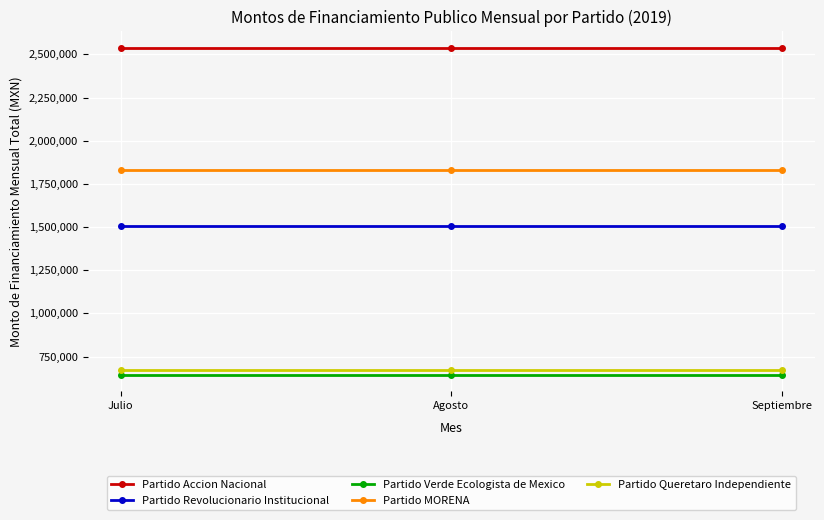

What is the difference between the highest and lowest values at Julio?

1892276.5